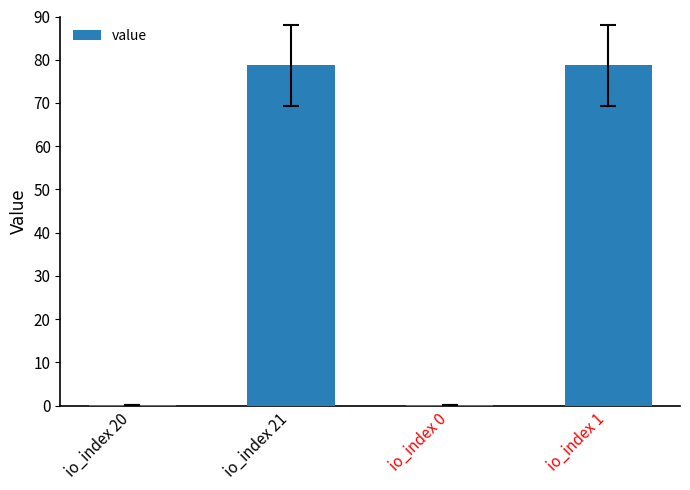

True or false: the data shows 0.2 at io_index 0.

True